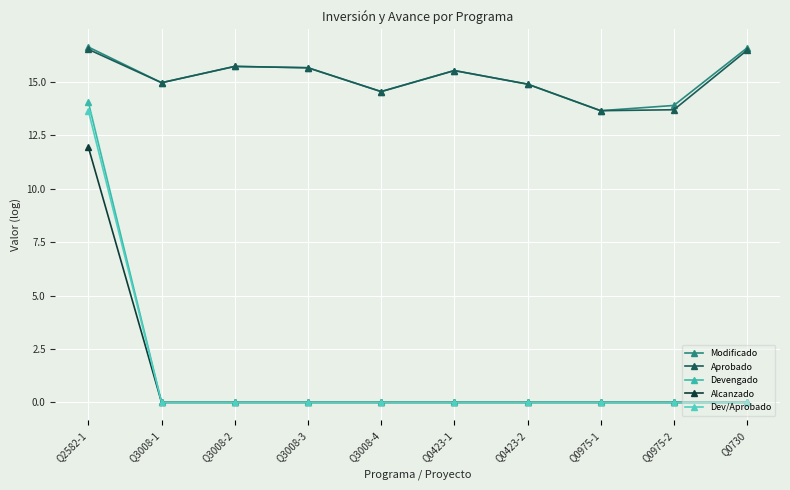

List the labels in order of Dev/Aprobado value, smallest first.

Q3008-1, Q3008-2, Q3008-3, Q3008-4, Q0423-1, Q0423-2, Q0975-1, Q0975-2, Q0730, Q2582-1